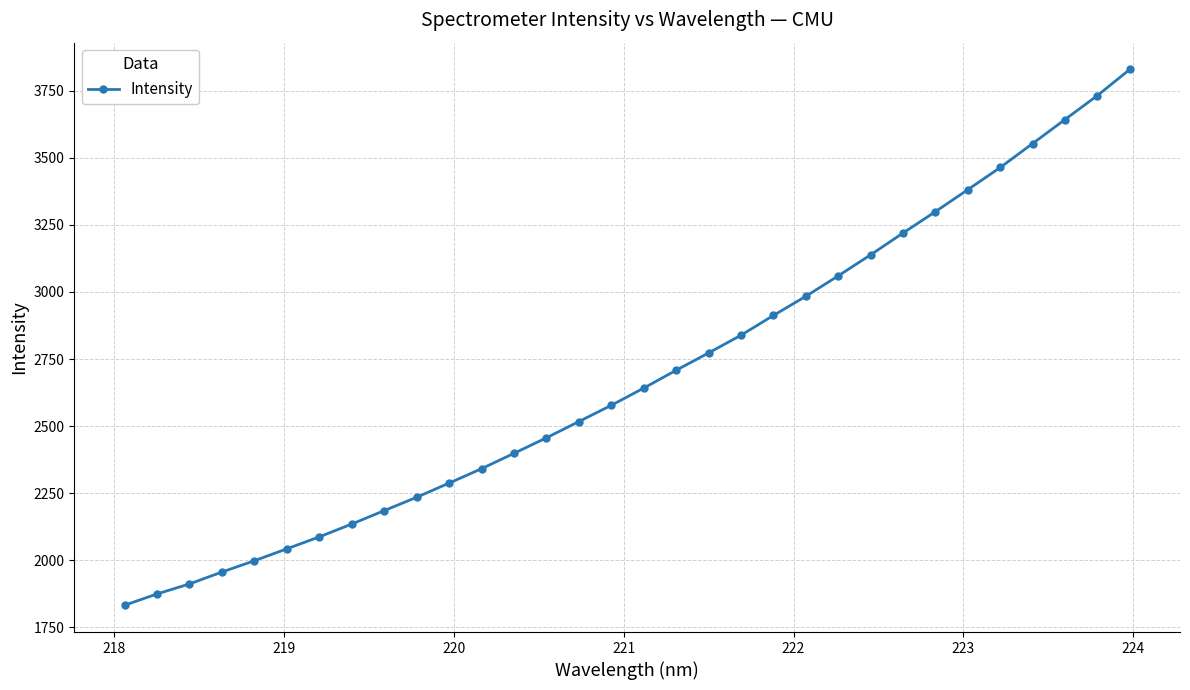

True or false: the data has more than 2 interior local peaks.

False